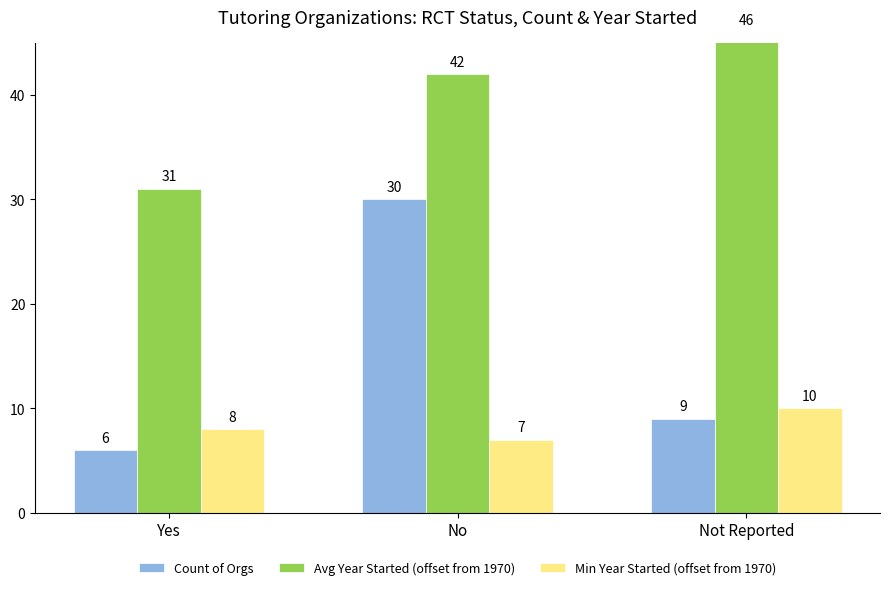

What is the difference between the maximum and second lowest values in the Min Year Started (offset from 1970) series?

2